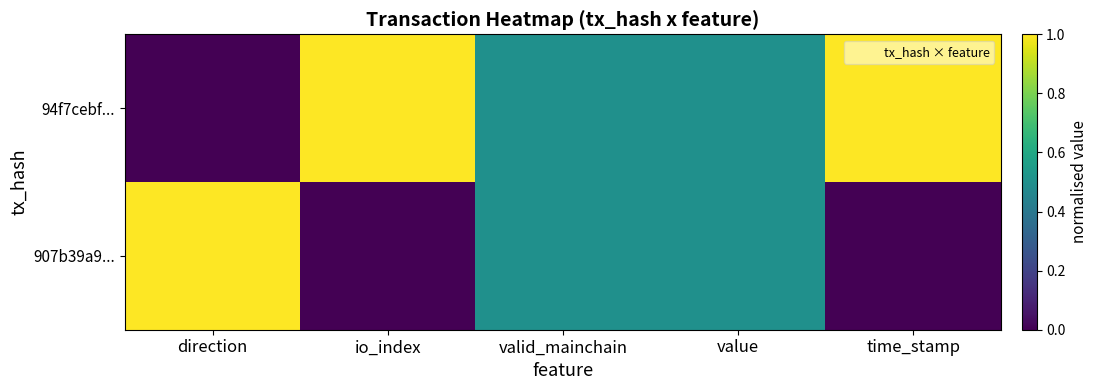

List the series in order of their peak value, lowest first.

94f7cebf..., 907b39a9...